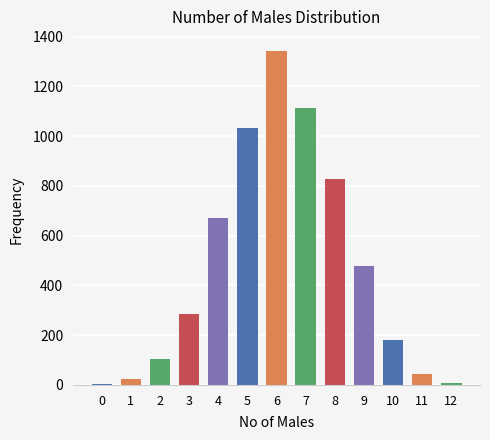

Does the chart contain stacked bars?

No